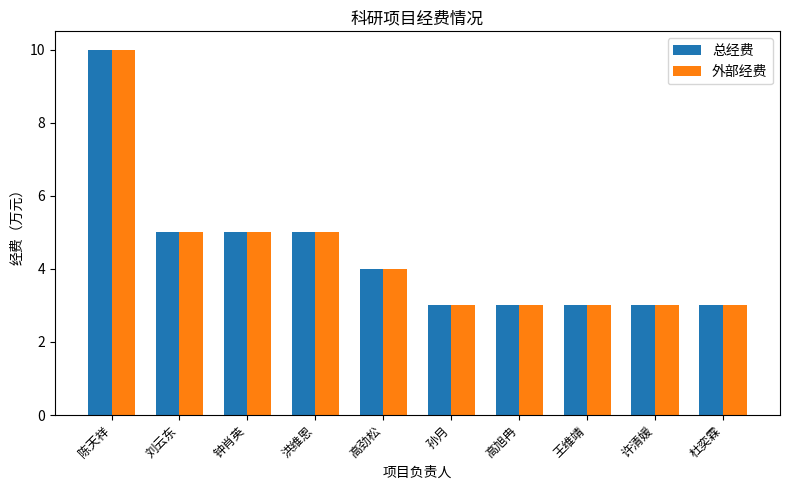

Is the value of 总经费 at 孙月 greater than the value of 外部经费 at 钟肖英?

No